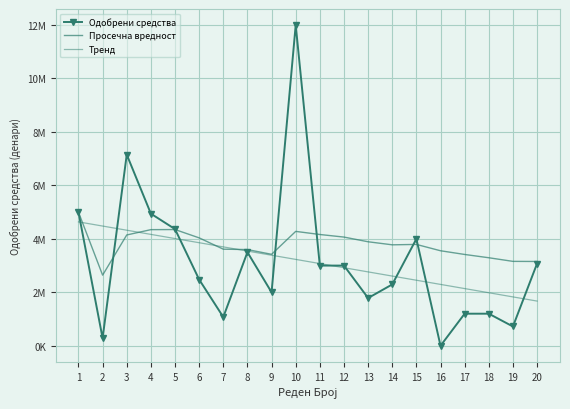

How many times do Тренд and Просечна вредност cross each other?

4